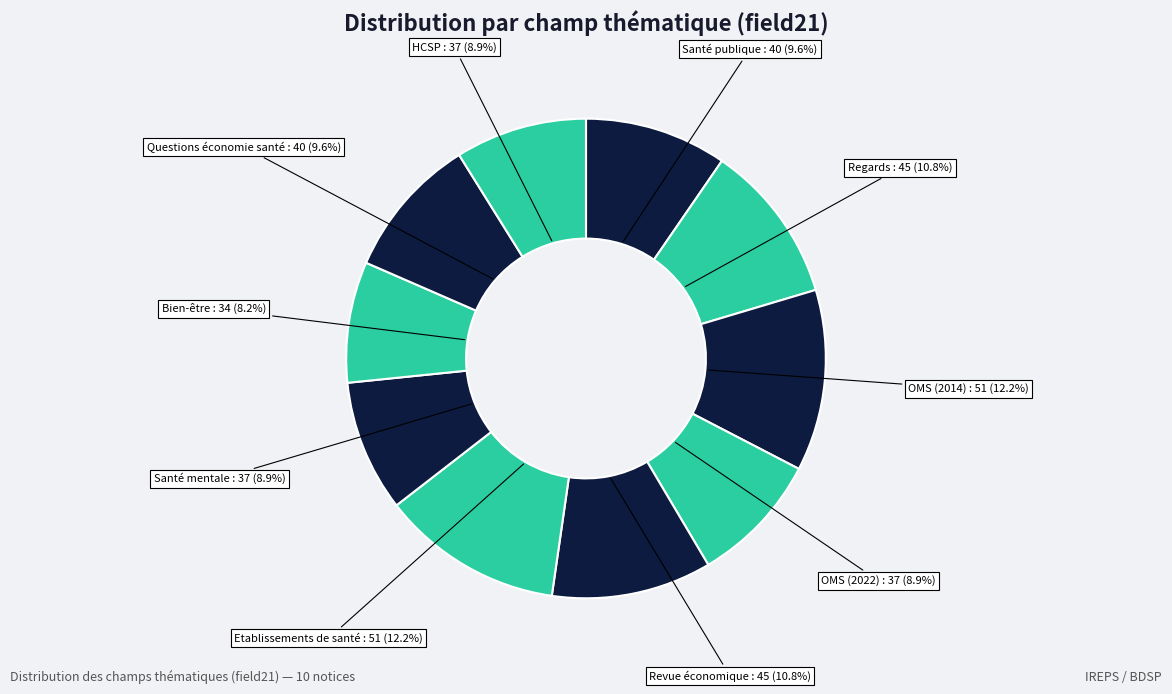

Does any single category account for the majority?

No